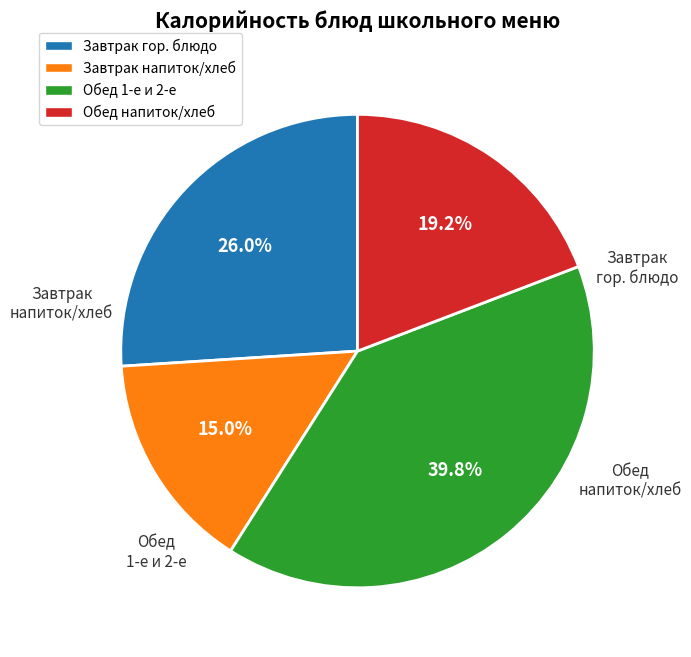

Do Завтрак напиток/хлеб and Обед напиток/хлеб together represent more than half of the pie?

No